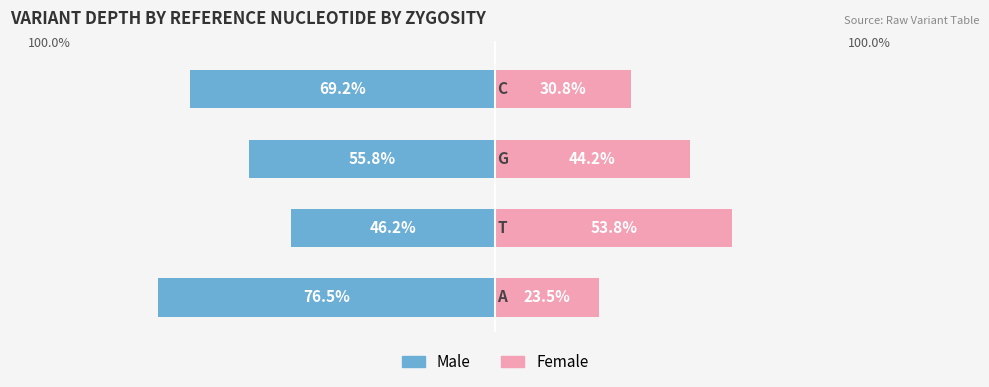

True or false: Male has a value of -76.5 at 0.

True